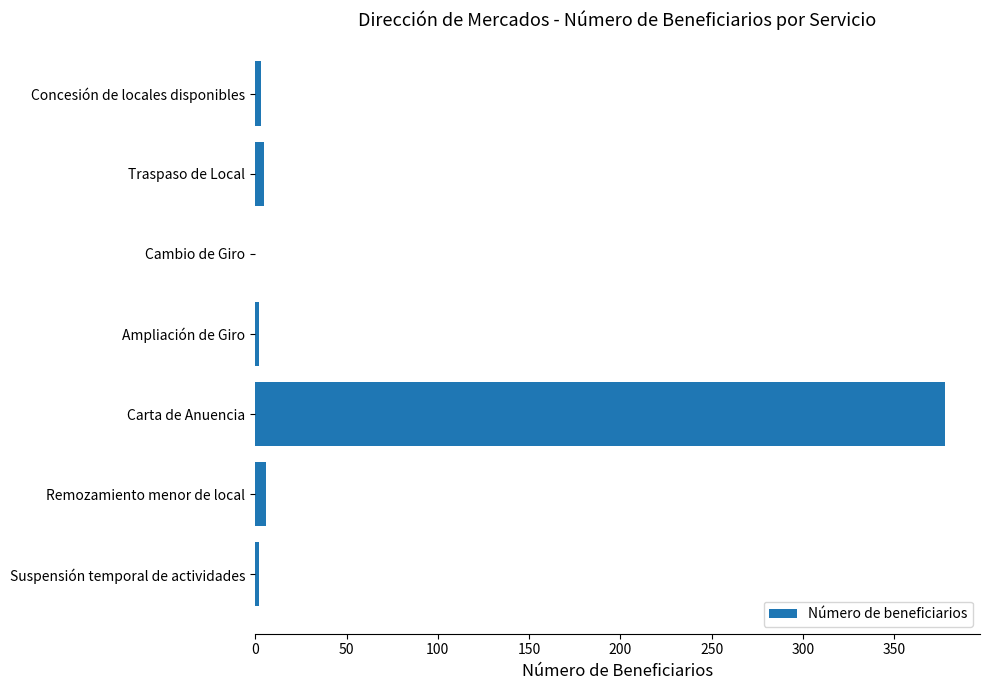

True or false: the data shows -235 at Cambio de Giro.

False